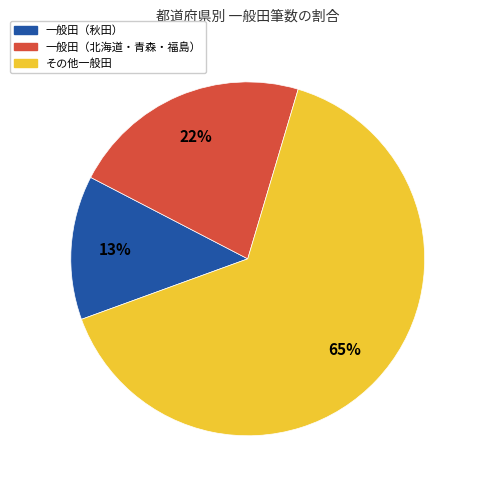

Approximately how many times larger is the value at 一般田（北海道・青森・福島） compared to 一般田（秋田）?

1.7